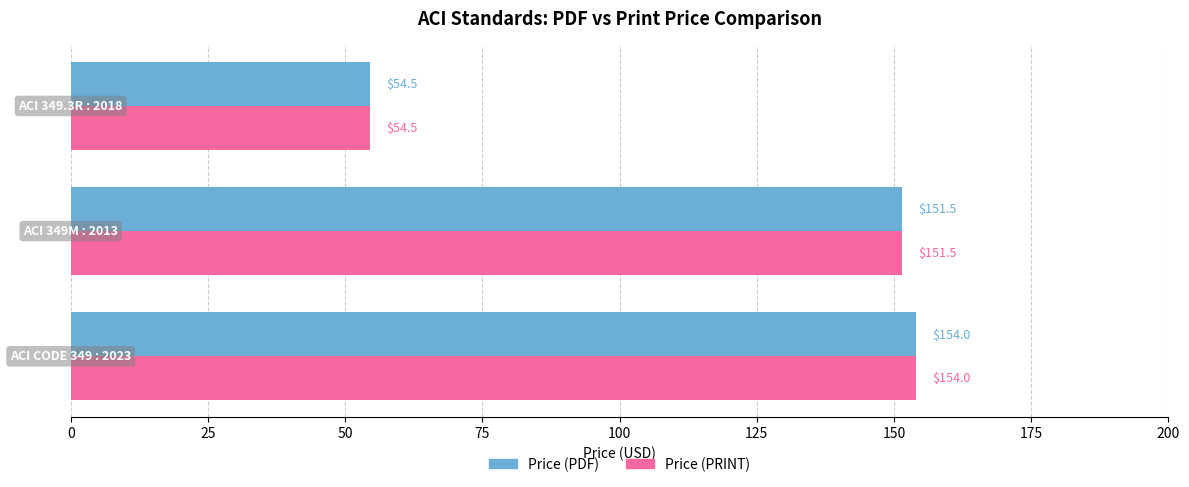

What is the greatest value displayed?

154.0